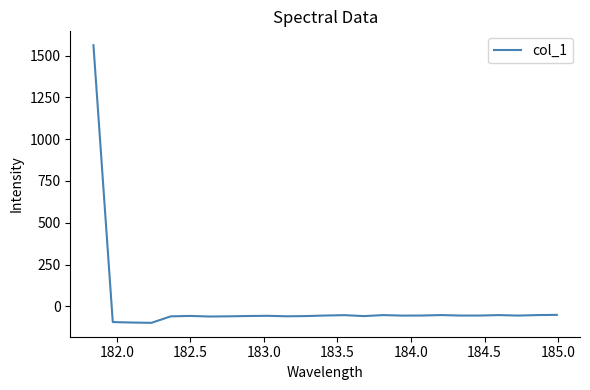

What is the maximum value shown in the chart?

1562.4